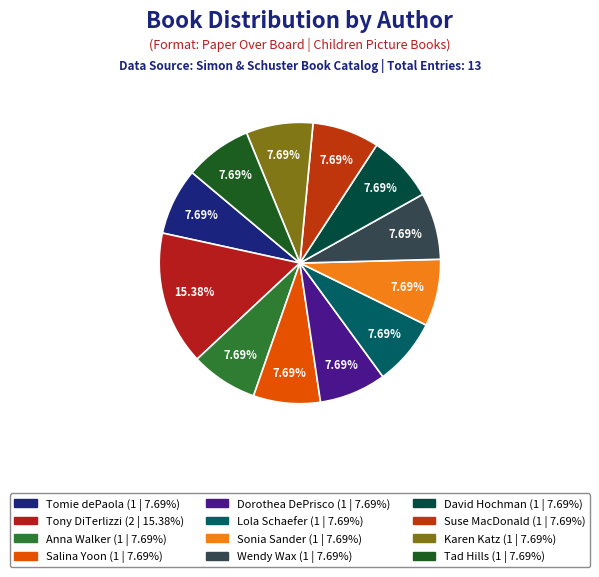

Does Tad Hills account for over 50% of the chart?

No